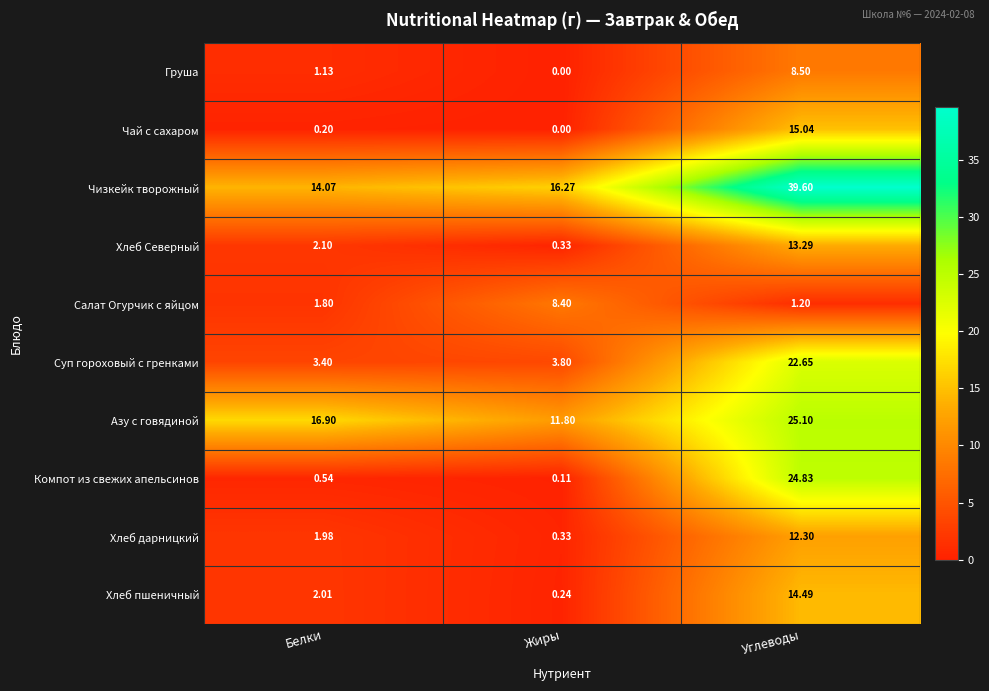

How many data points does each series have?

3